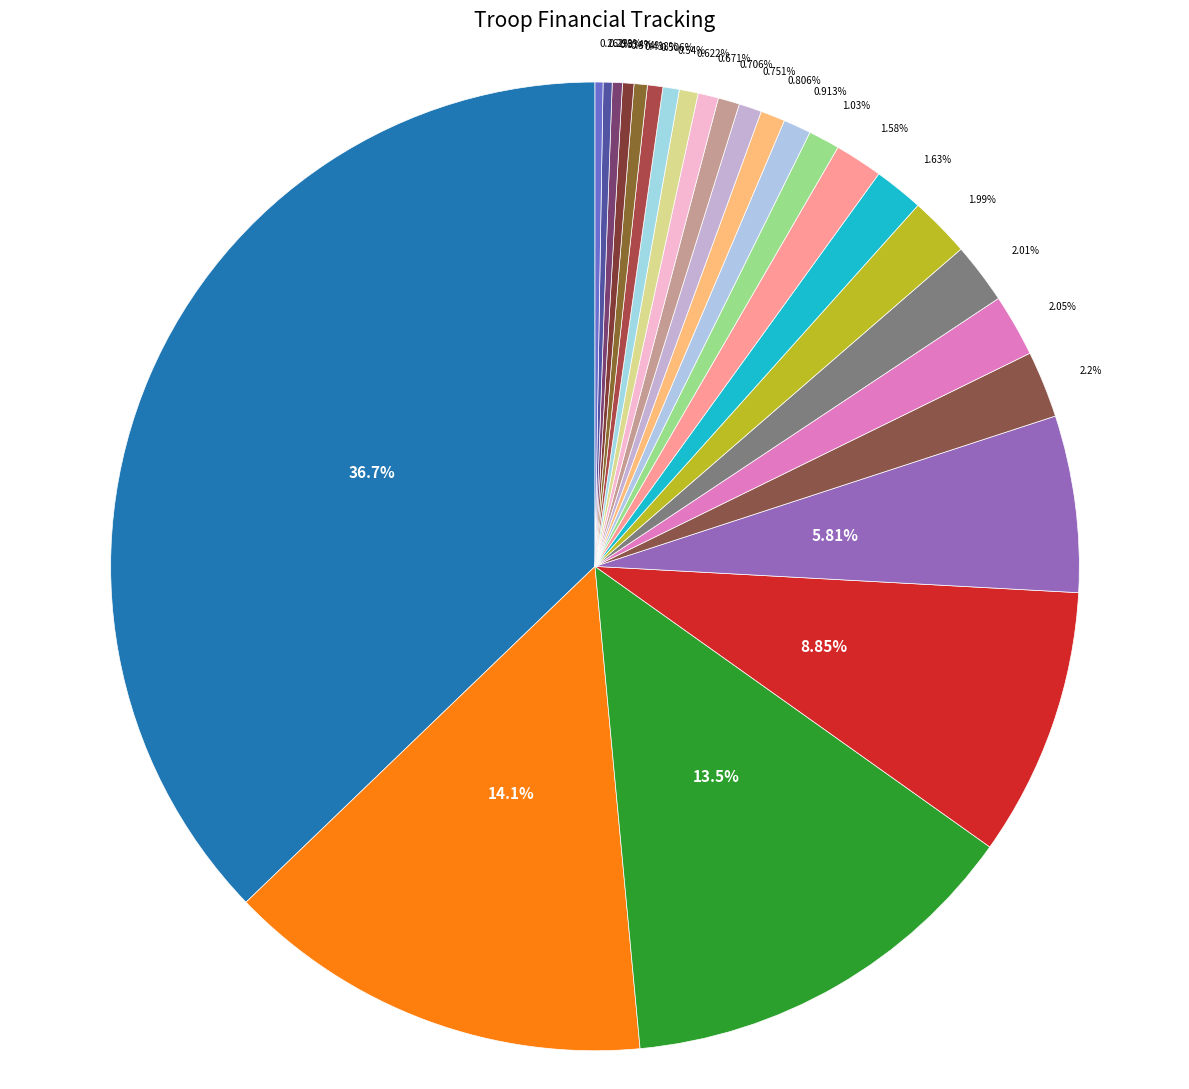

Which slice is the largest?

GSUSA Membership Fees Collected